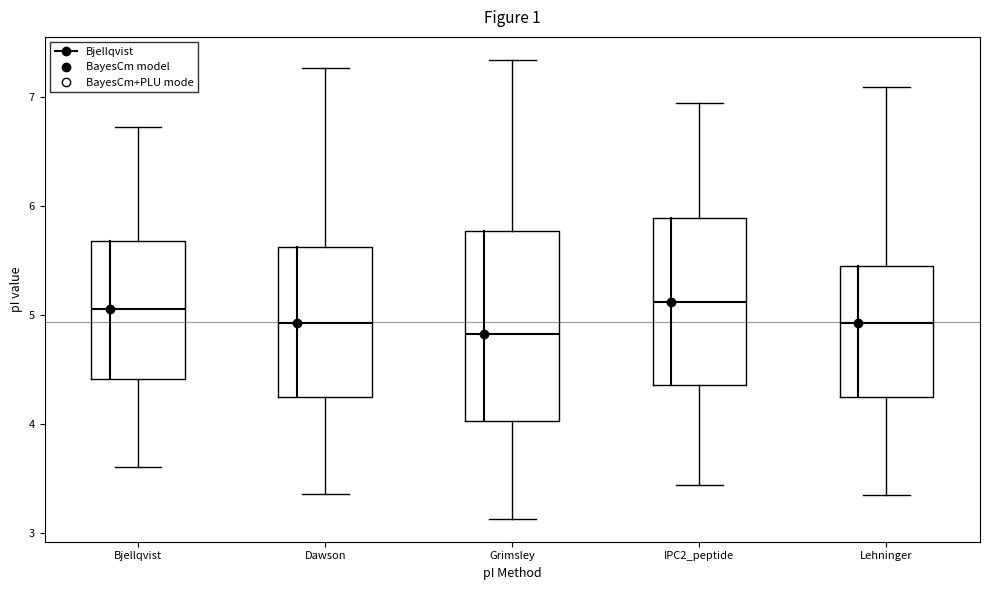

Comparing the boxes themselves (not the whiskers), which one is the tallest?

Grimsley